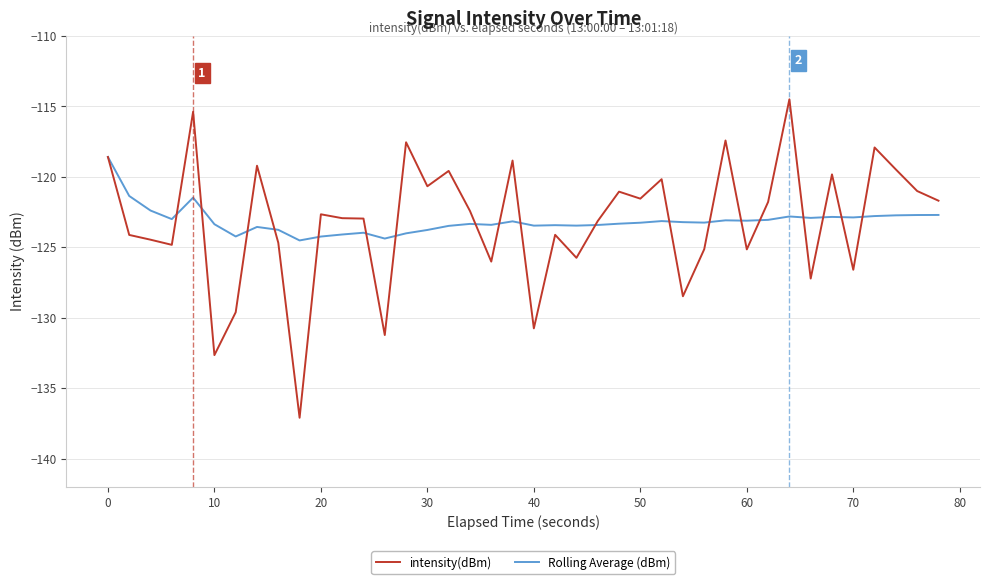

Which series has the widest spread of values?

intensity(dBm)